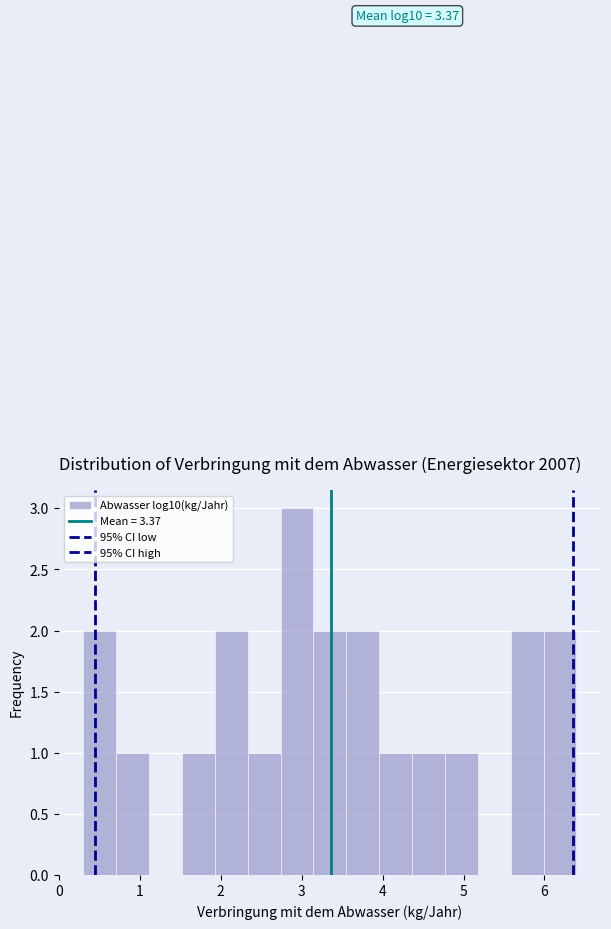

Which range on the x-axis has the tallest bar?

2.7 to 3.1